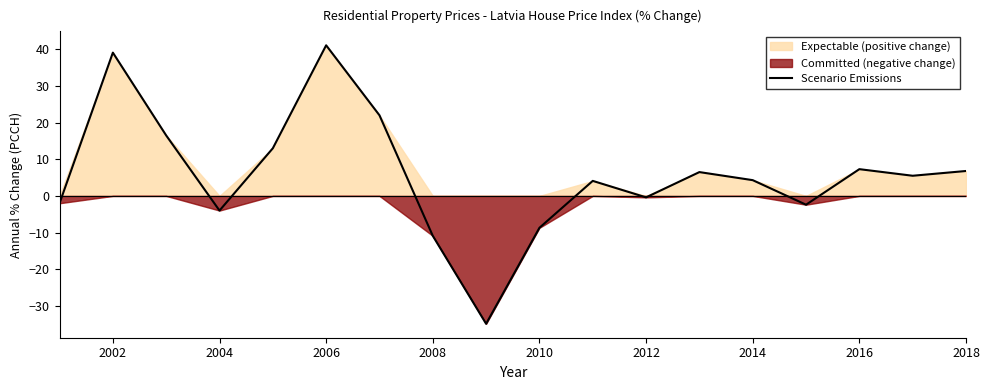

Which category has the highest value in the Scenario Emissions series?

2006